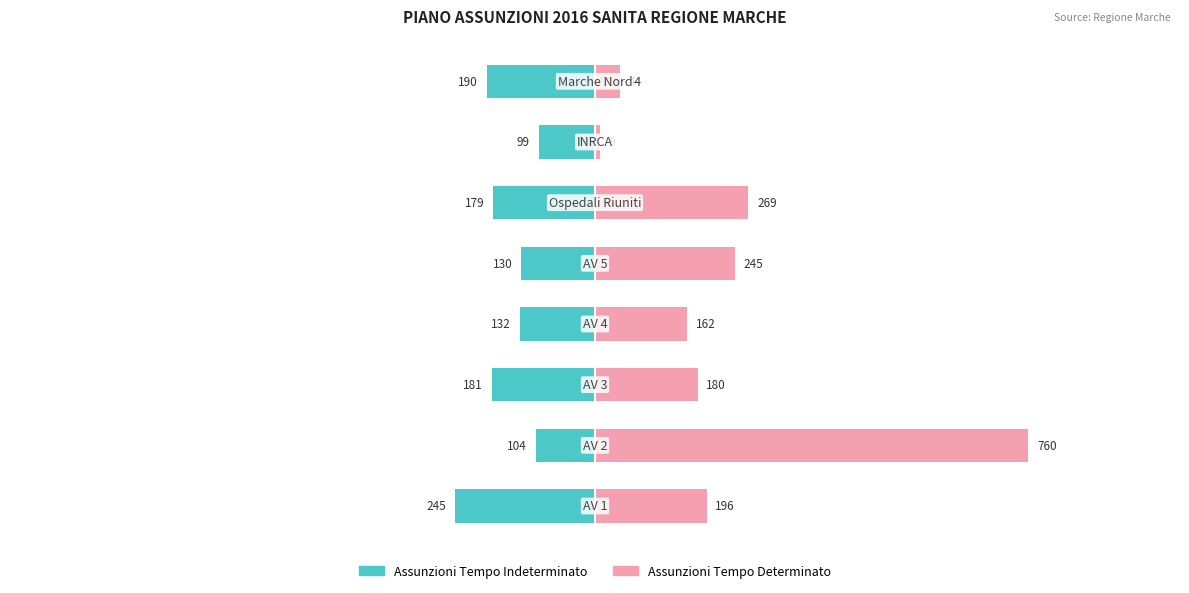

Is the value of Assunzioni Tempo Determinato at 7 greater than the value of Assunzioni Tempo Indeterminato at 7?

Yes